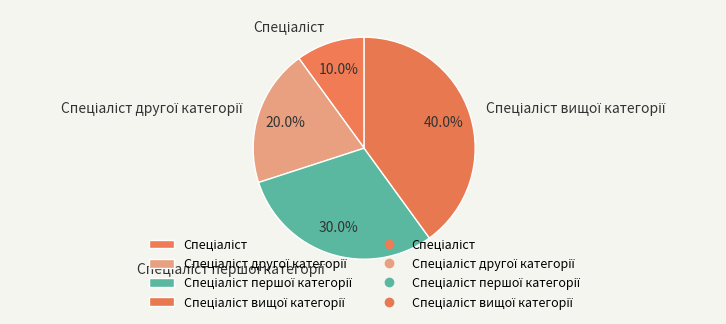

Is there a majority slice in this chart?

No